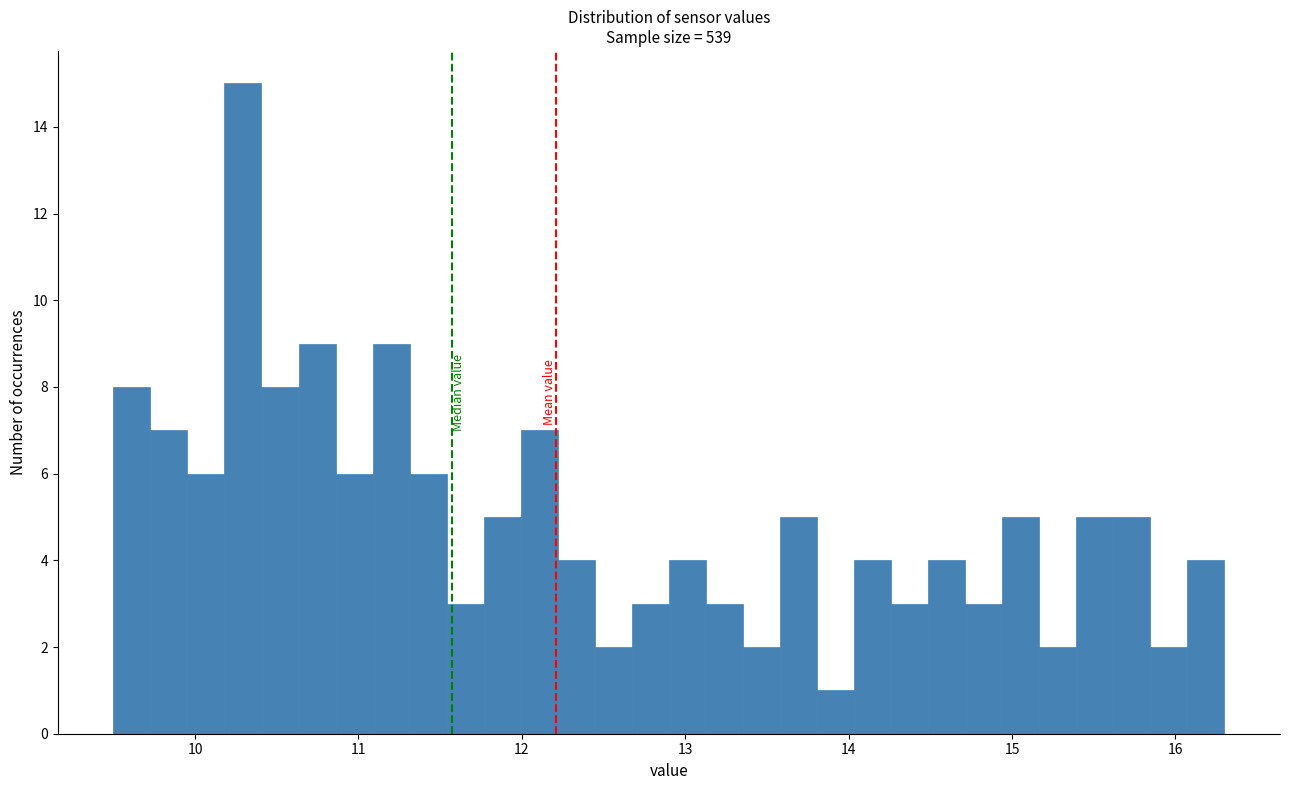

Around what value on the x-axis is the tallest bar? Give the approximate position of its centre, as read against the axis.

10.3